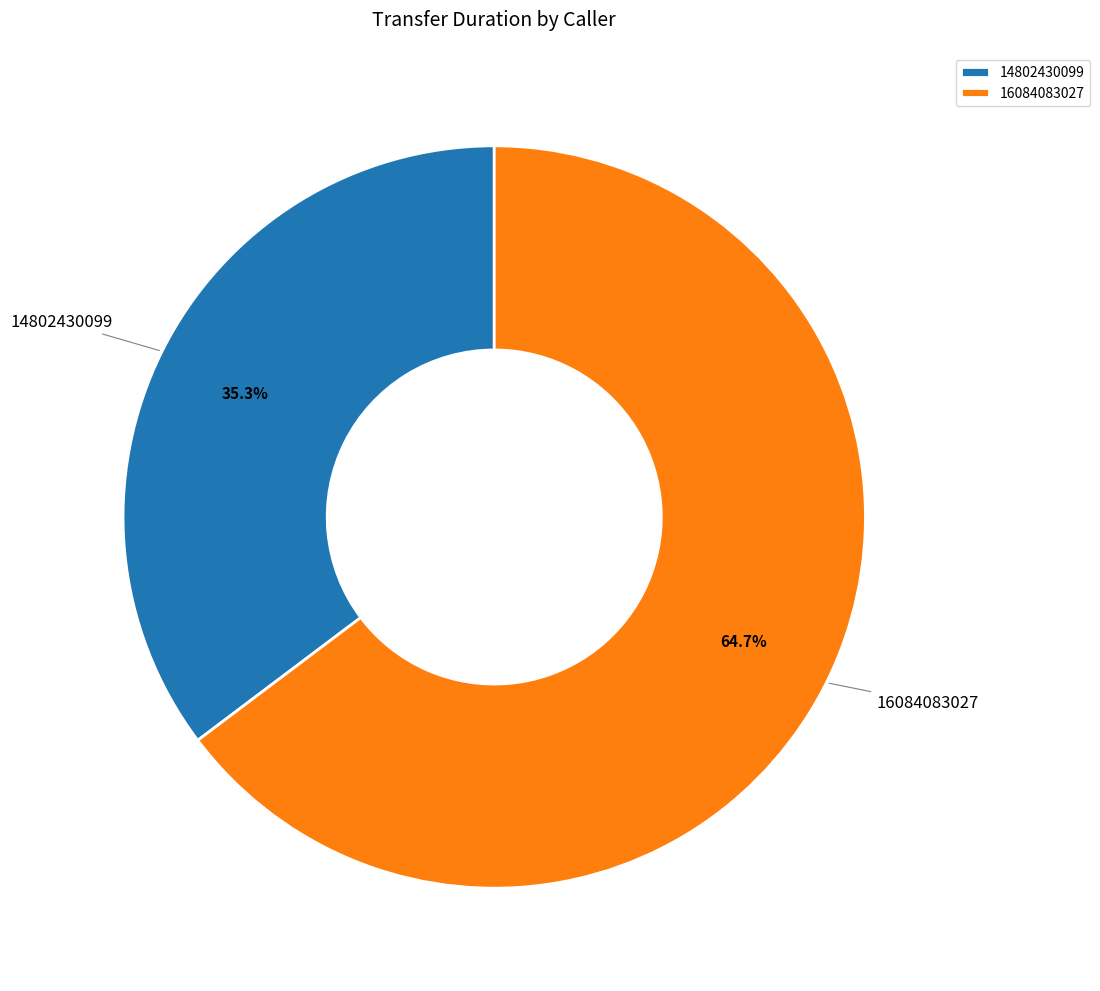

Approximately how many times larger is the value at 14802430099 compared to 16084083027?

0.5